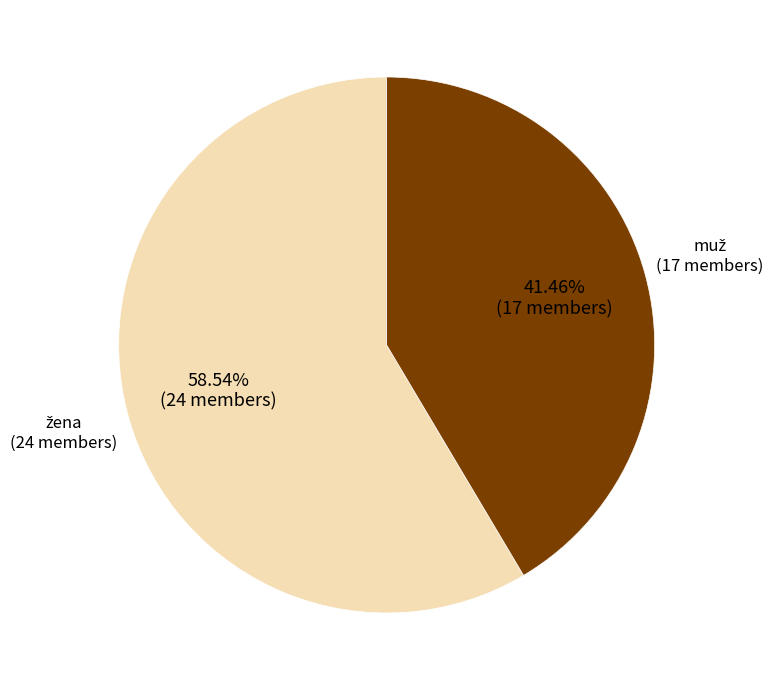

Is there a majority slice in this chart?

Yes